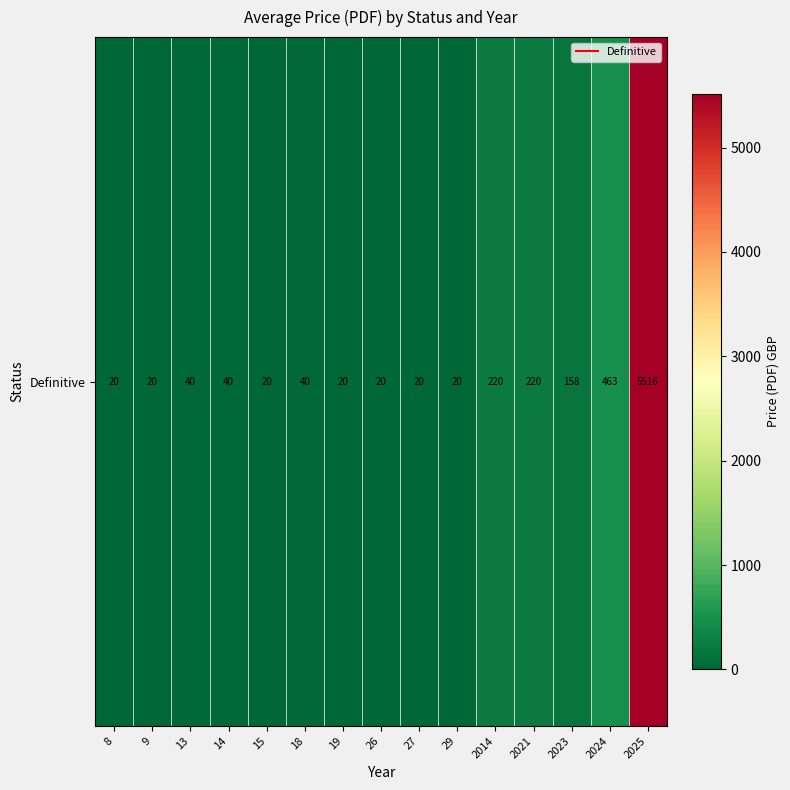

At which category does the chart reach its peak across all series?

2025